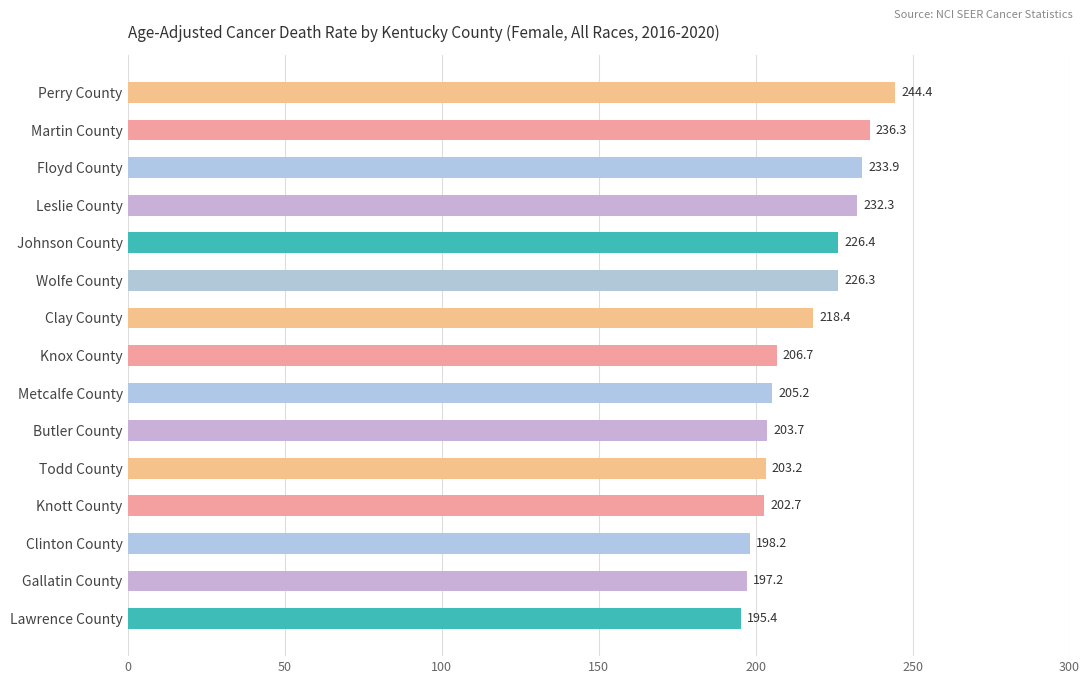

Are the bars horizontal?

Yes